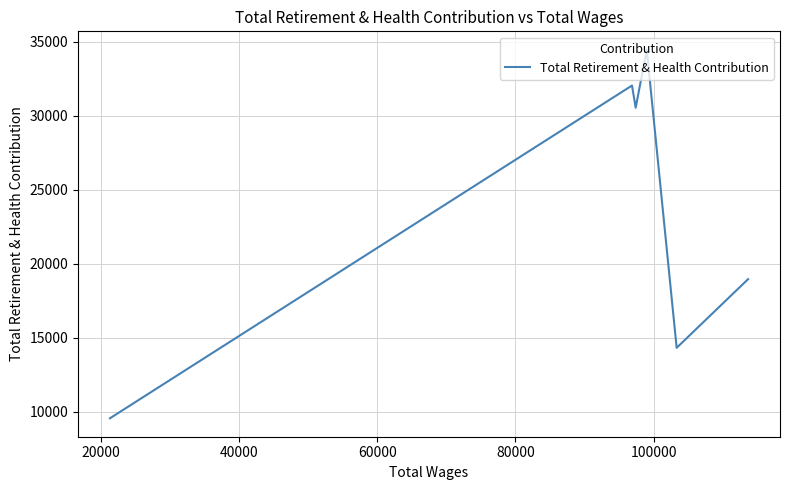

True or false: the data has more than 2 interior local peaks.

False